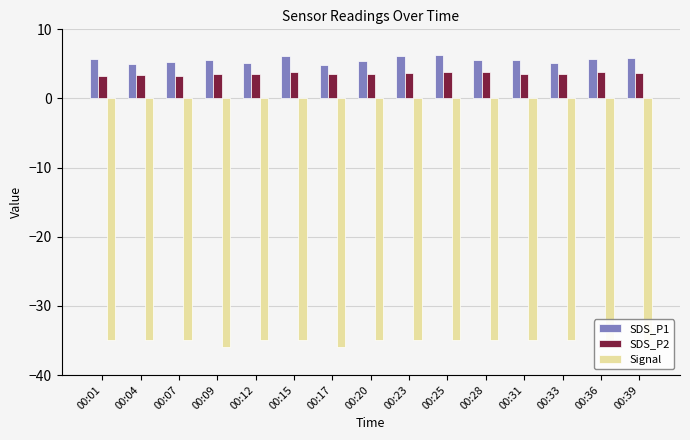

At which category does the chart reach its peak across all series?

00:25